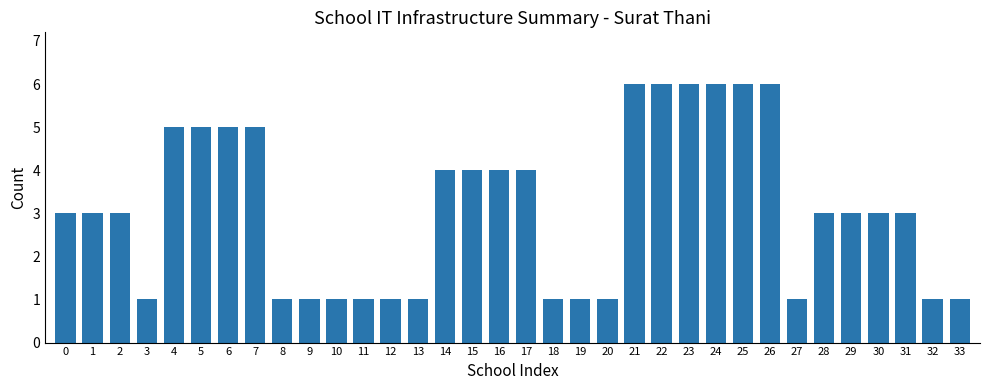

What is the sum of all values?

106